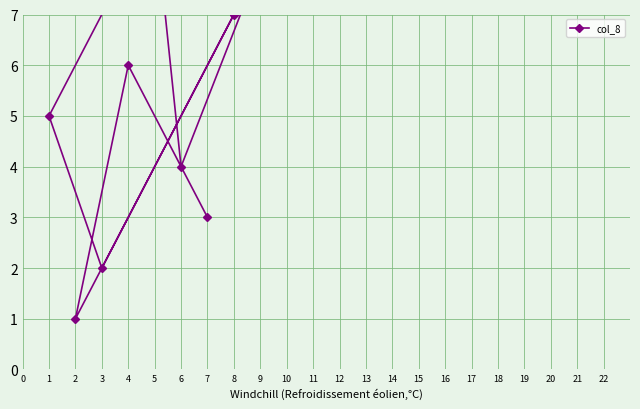

At which category does the chart reach its minimum across all series?

2